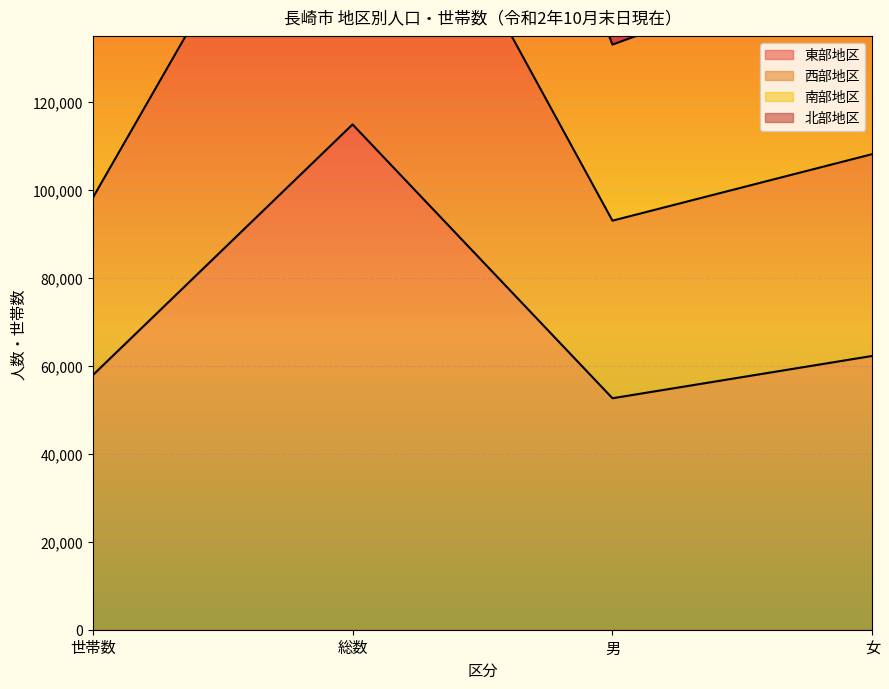

What is the difference between the 南部地区 values at 女 and 総数?

190341